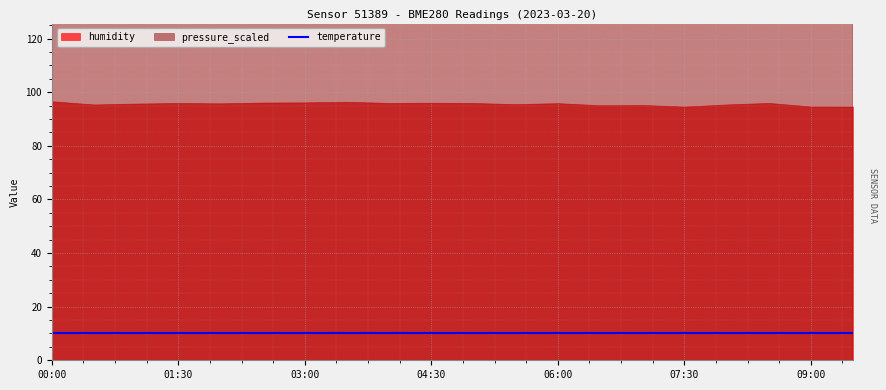

The temperature series shows 10.2 at 07:30. True or false?

True